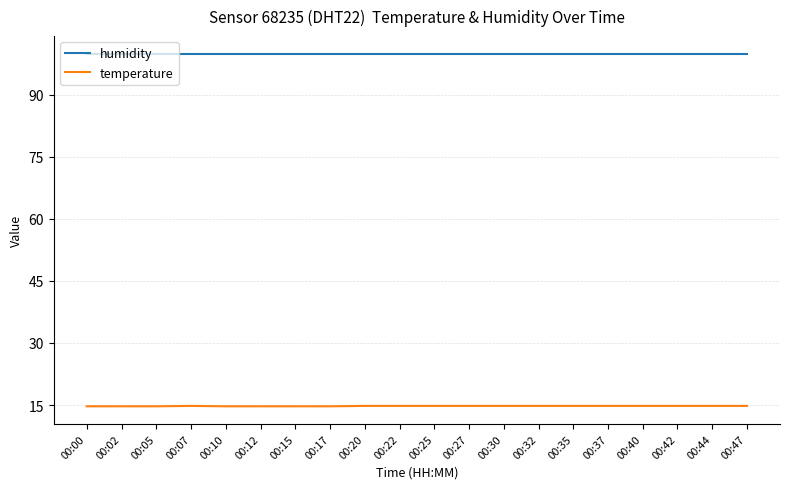

What is the minimum value for humidity?

99.9